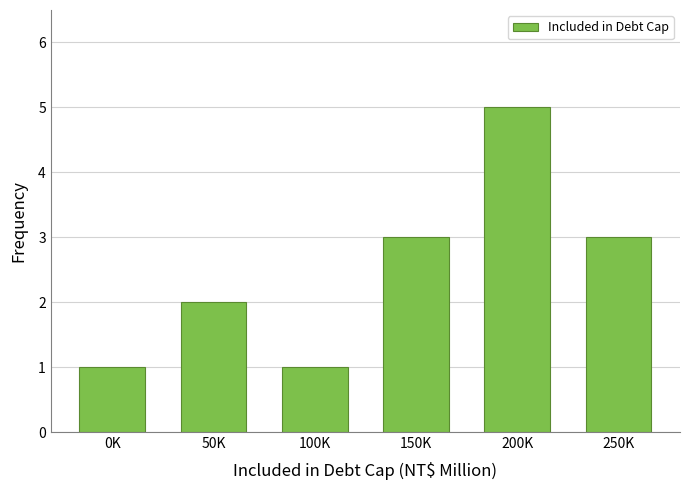

Reading left to right, list all the values displayed in this chart.

1	2	1	3	5	3